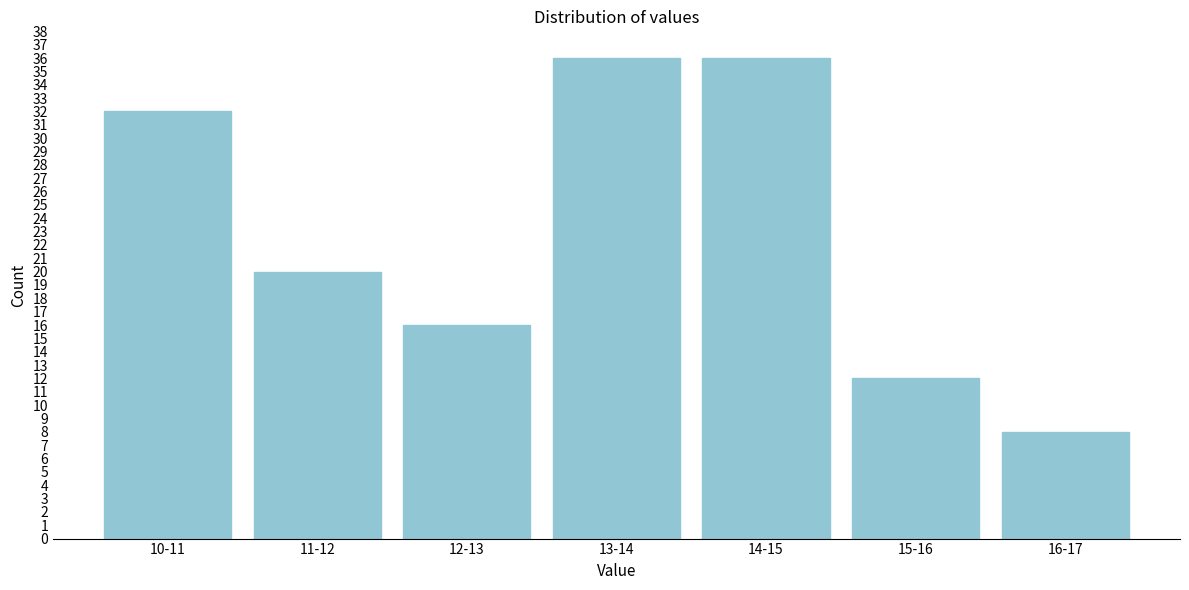

Reading left to right, transcribe all the data shown in this chart.

10-11=32	11-12=20	12-13=16	13-14=36	14-15=36	15-16=12	16-17=8